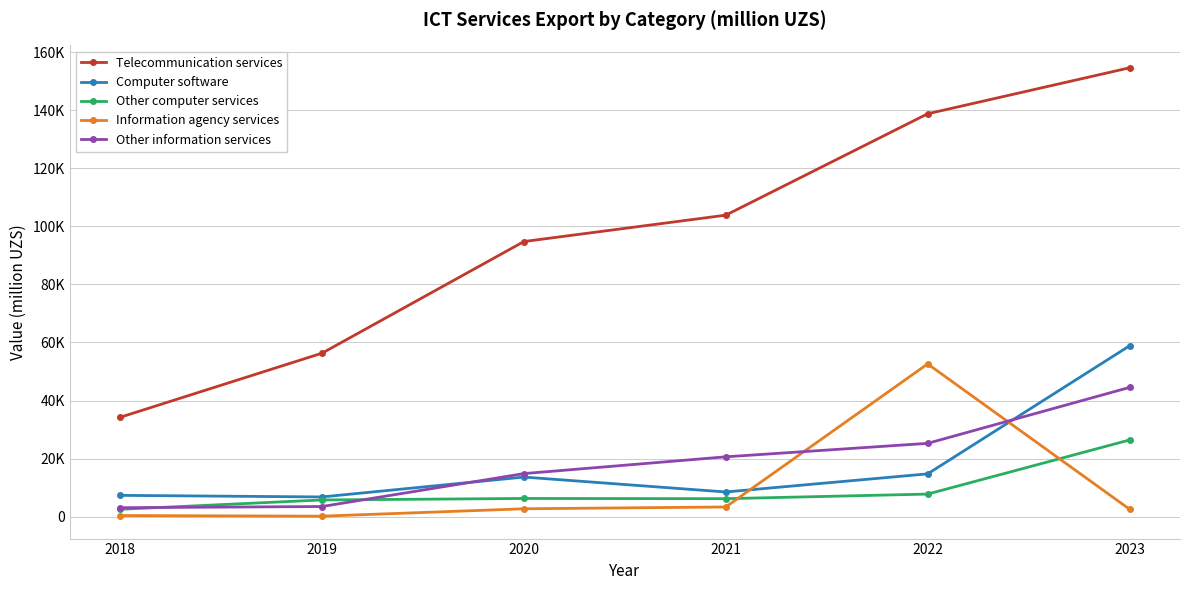

Is this an area chart (filled region under the line)?

No